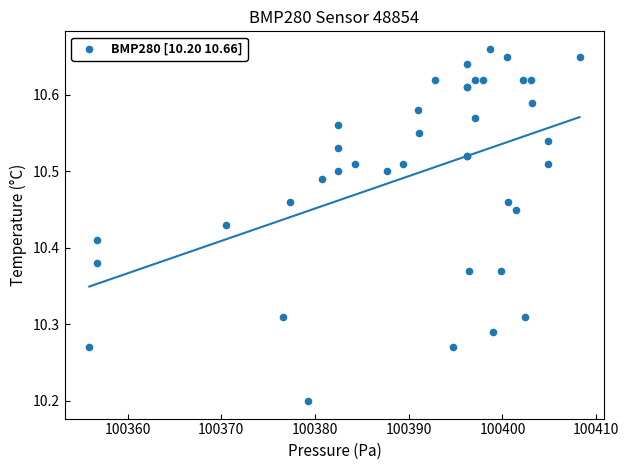

What Y value in the scatter plot is closest to 10?

10.2